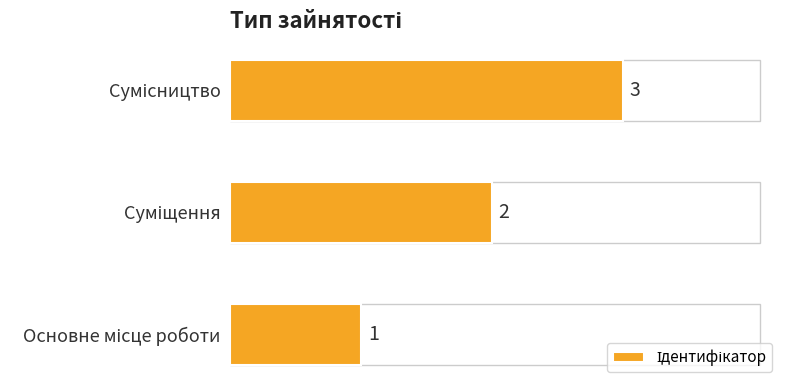

What is the maximum value shown in the chart?

3